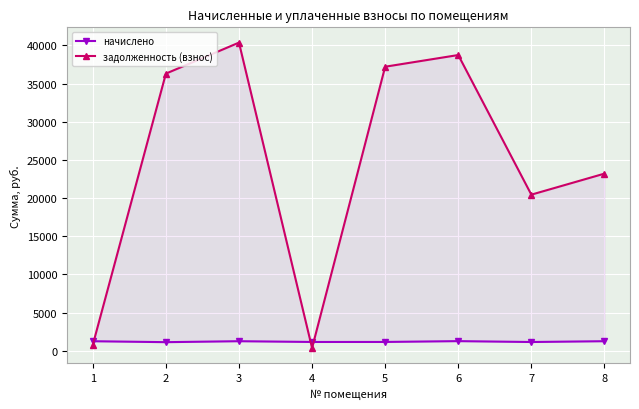

List the series in order of their peak value, highest first.

задолженность (взнос), начислено